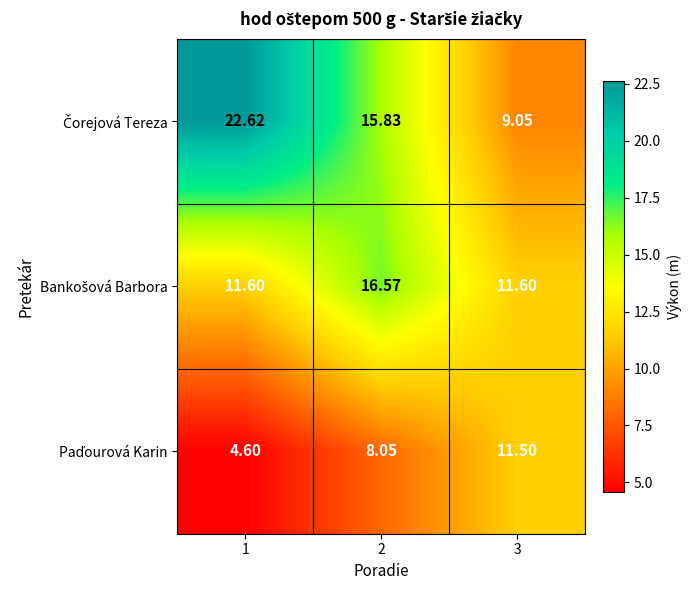

Which series changed the most between 1 and 2?

Čorejová Tereza